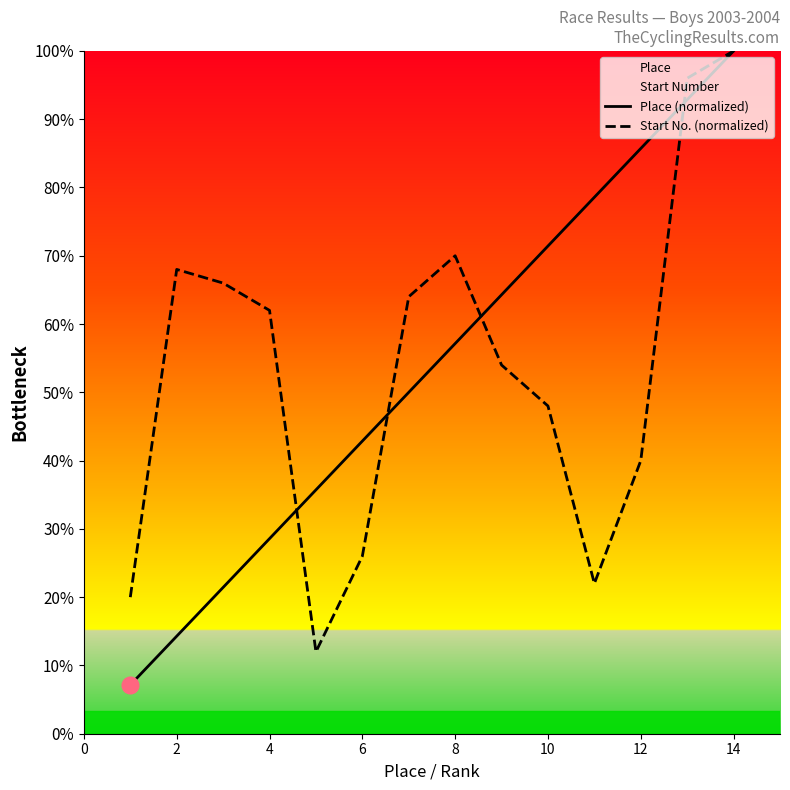

The value of Place (normalized) at 10 is 9.3. True or false?

False